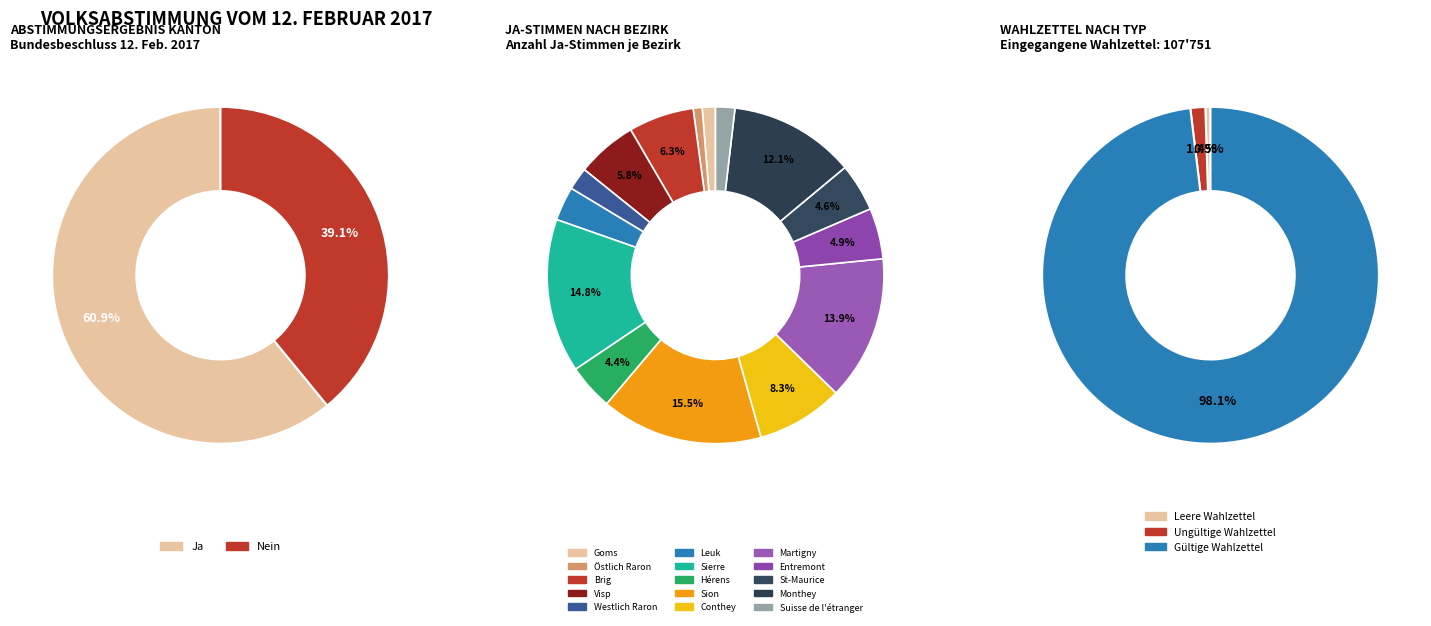

The Ja slice represents 72% of the pie. True or false?

False